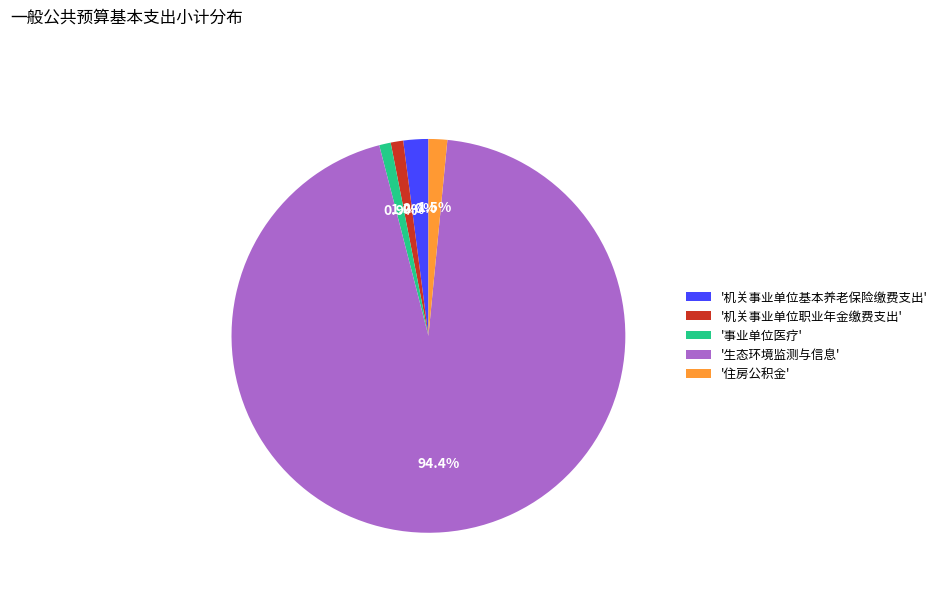

Between '机关事业单位基本养老保险缴费支出' and '生态环境监测与信息', which is larger?

'生态环境监测与信息'